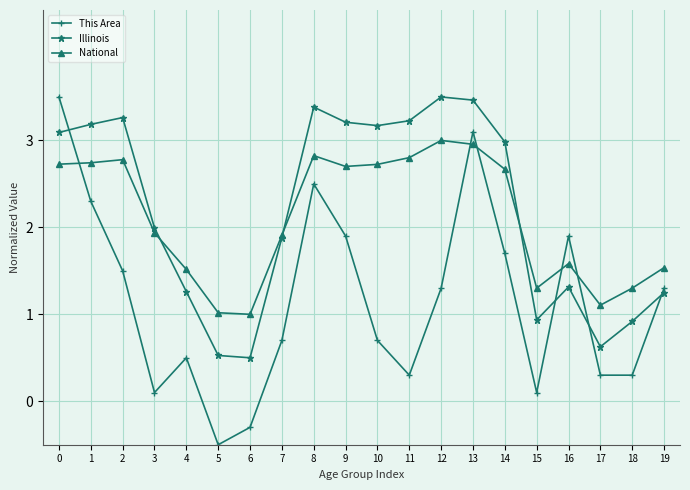

The value of Illinois at 13 is 2.1. True or false?

False